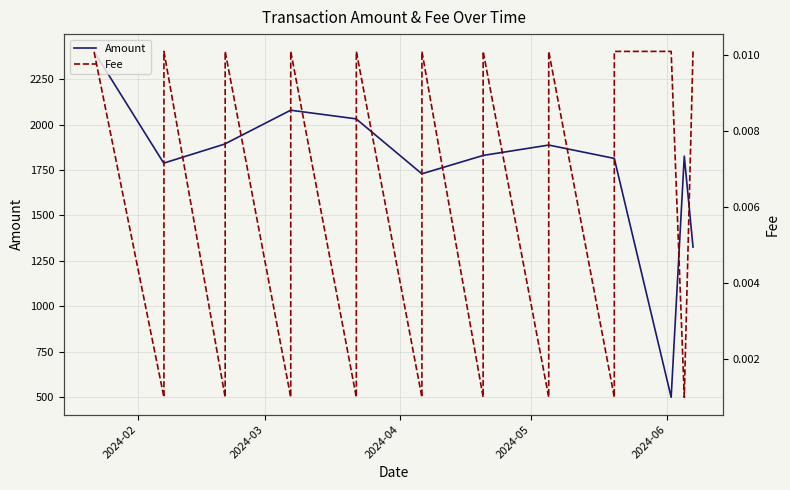

How many lines are shown in the chart?

2